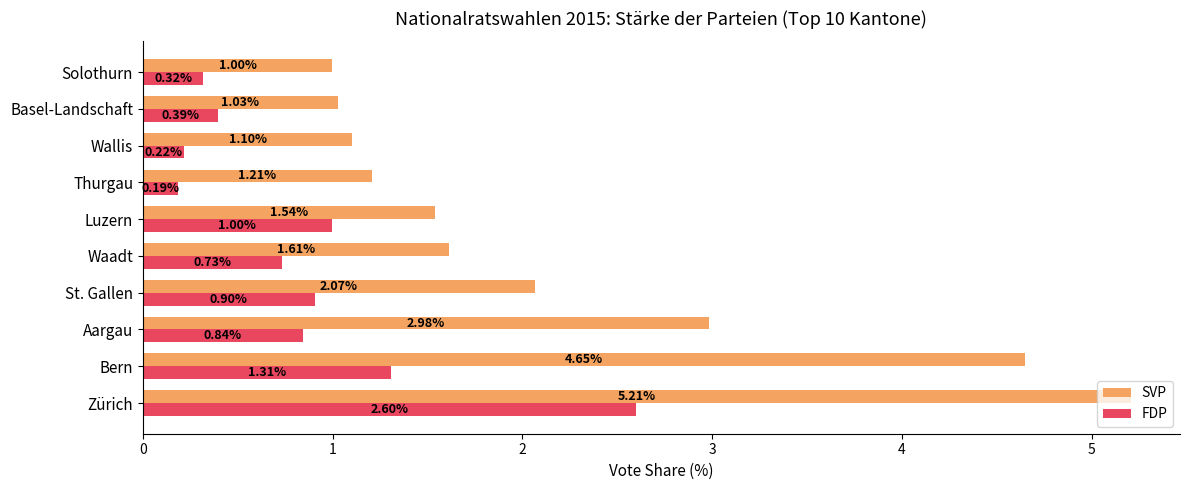

Is the value of SVP at Aargau greater than the value of FDP at Zürich?

Yes